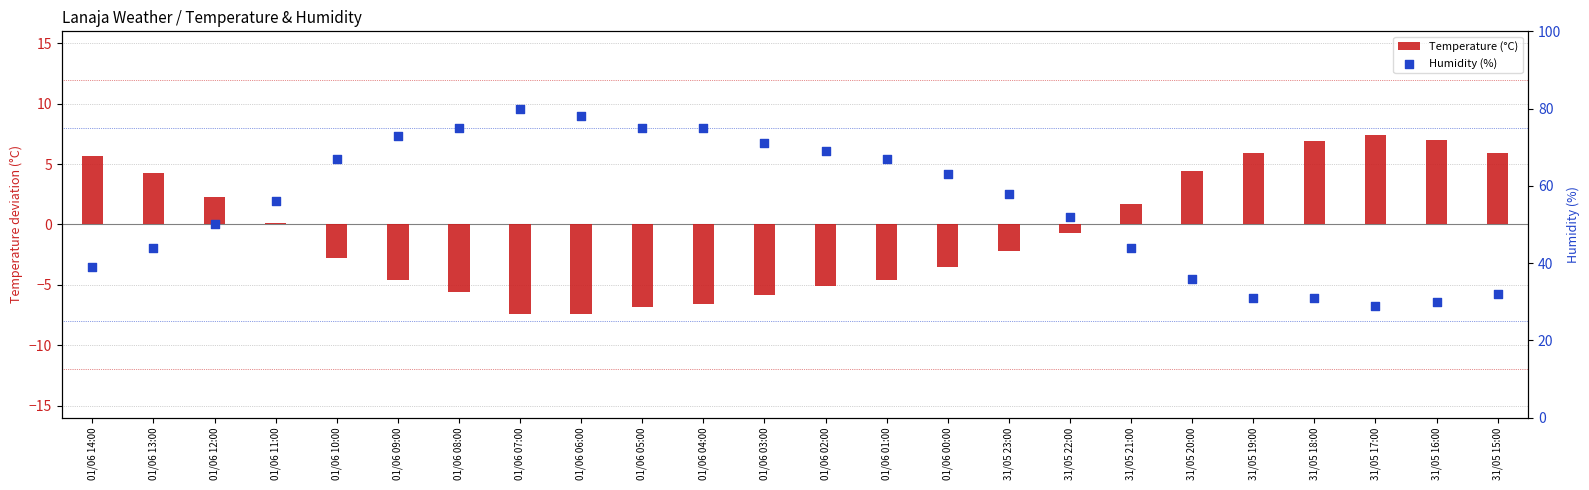

What is the total value across all series at 01/06 10:00?

64.2